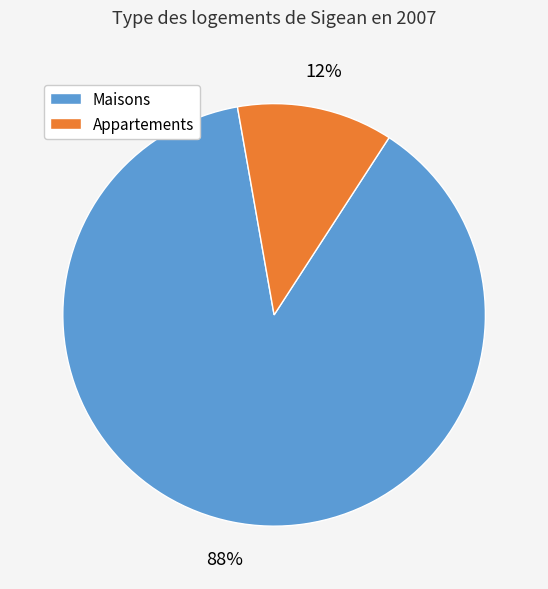

To the nearest percent, what is the difference between the largest and smallest slice percentages?

76%